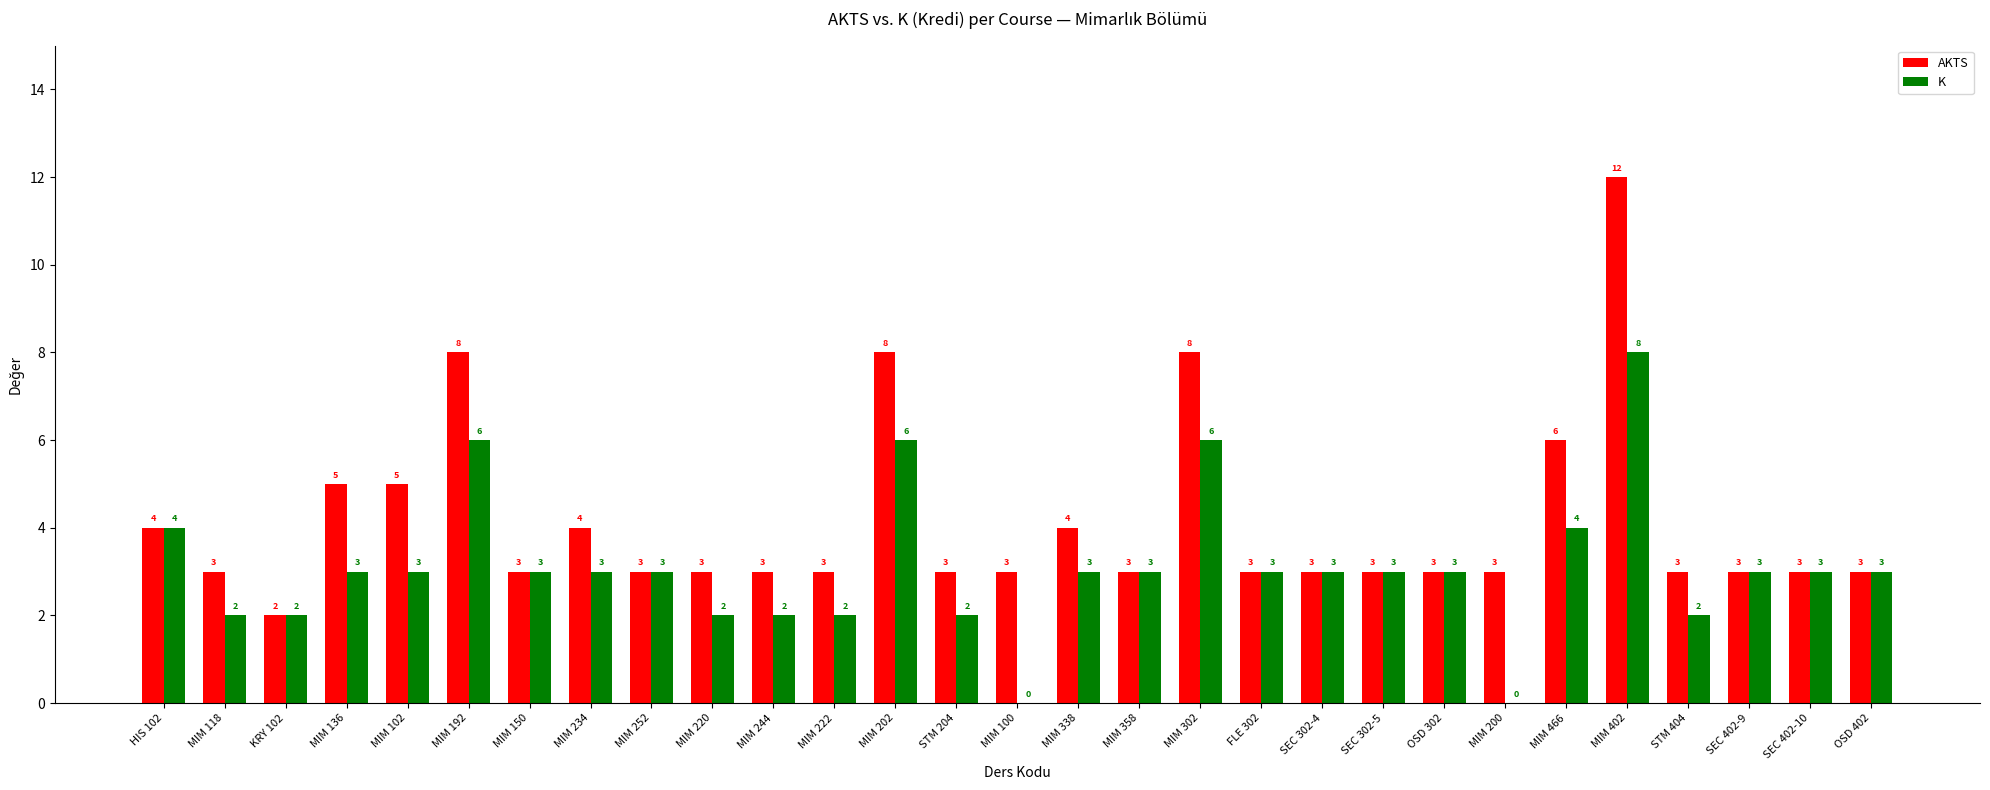

Reading left to right, what are all the values shown in this chart?

AKTS: 4	3	2	5	5	8	3	4	3	3	3	3	8	3	3	4	3	8	3	3	3	3	3	6	12	3	3	3	3
K: 4	2	2	3	3	6	3	3	3	2	2	2	6	2	0	3	3	6	3	3	3	3	0	4	8	2	3	3	3